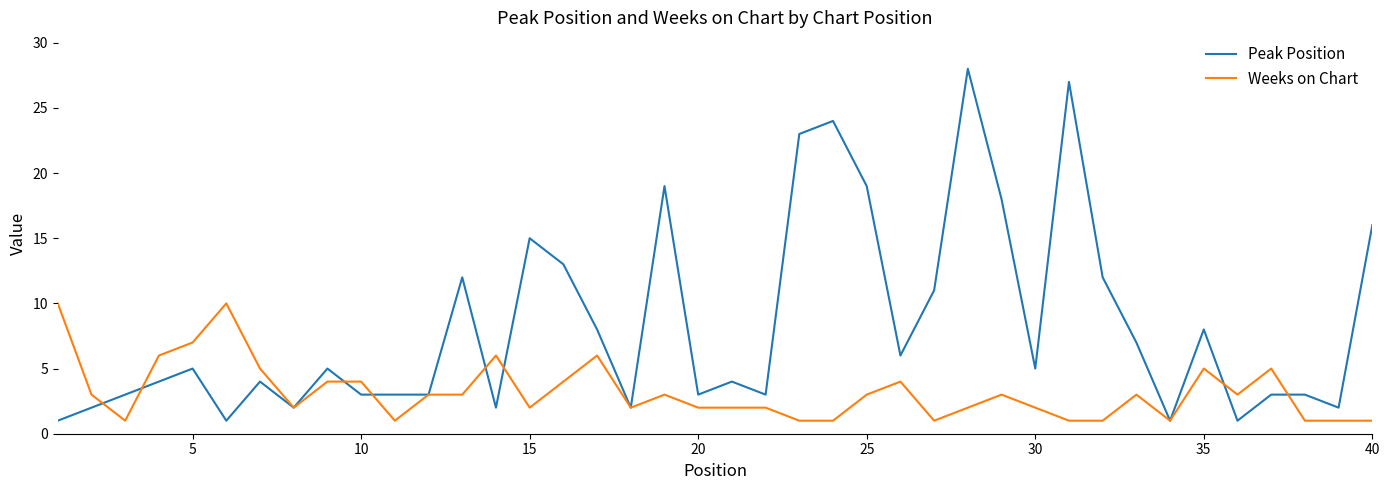

What is the highest value of the Peak Position series?

28